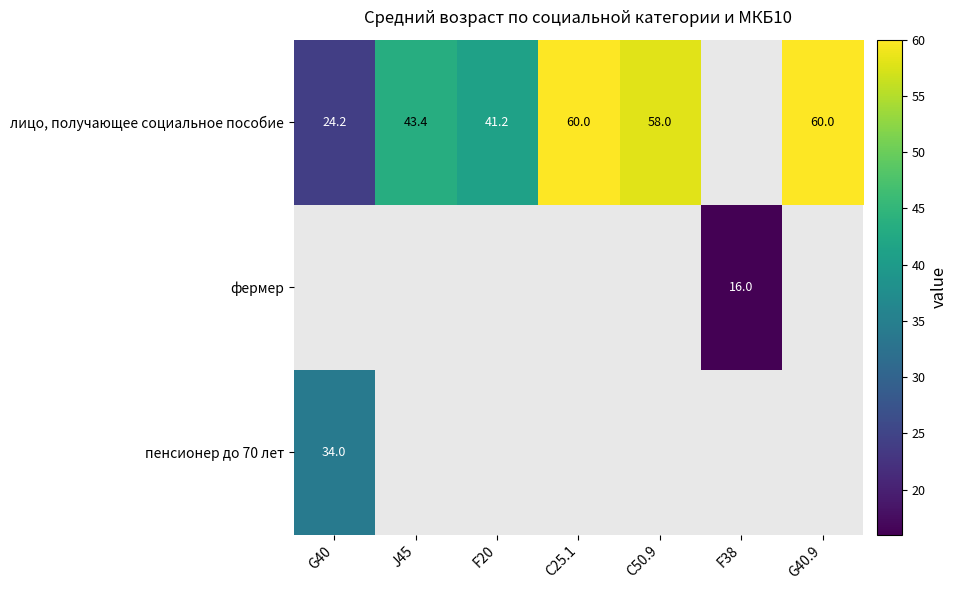

How many distinct data groups are displayed?

3